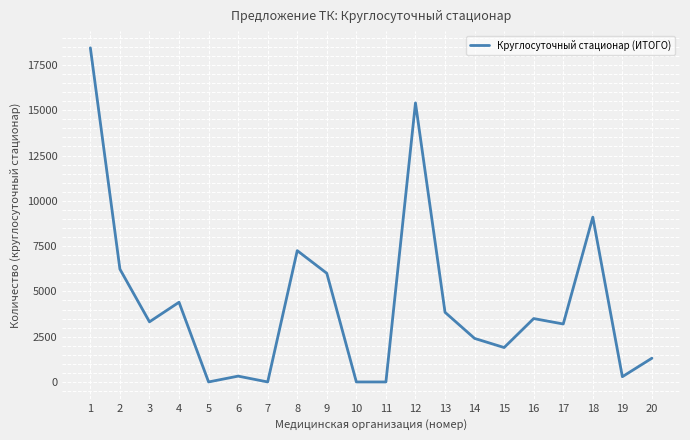

What is the maximum value shown in the chart?

18448